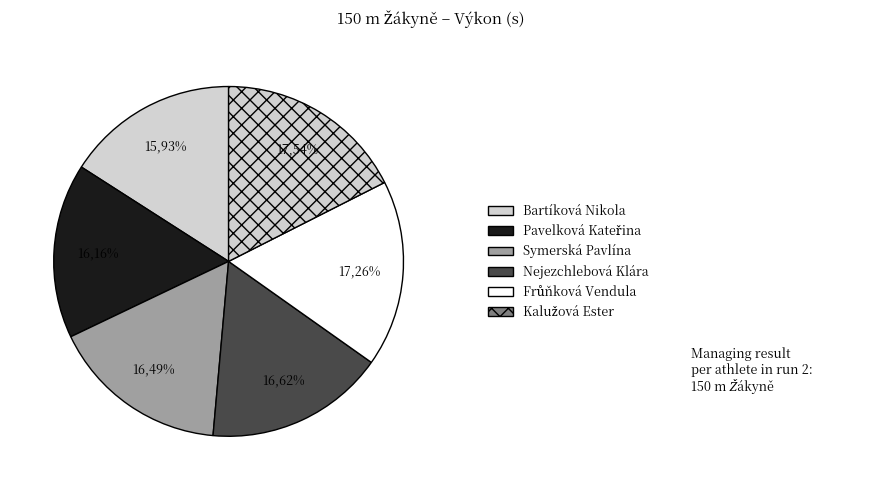

What is the largest slice in the pie chart?

Kalužová Ester